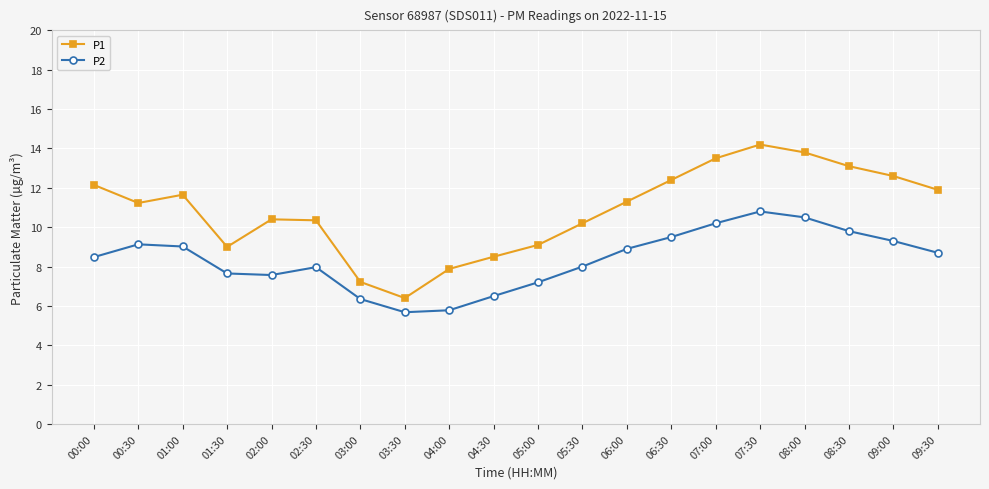

True or false: P1 and P2 cross at least once.

False